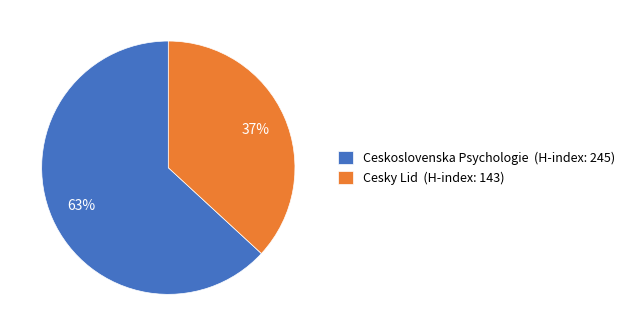

To the nearest percent, what is the difference between the largest and smallest slice percentages?

26%